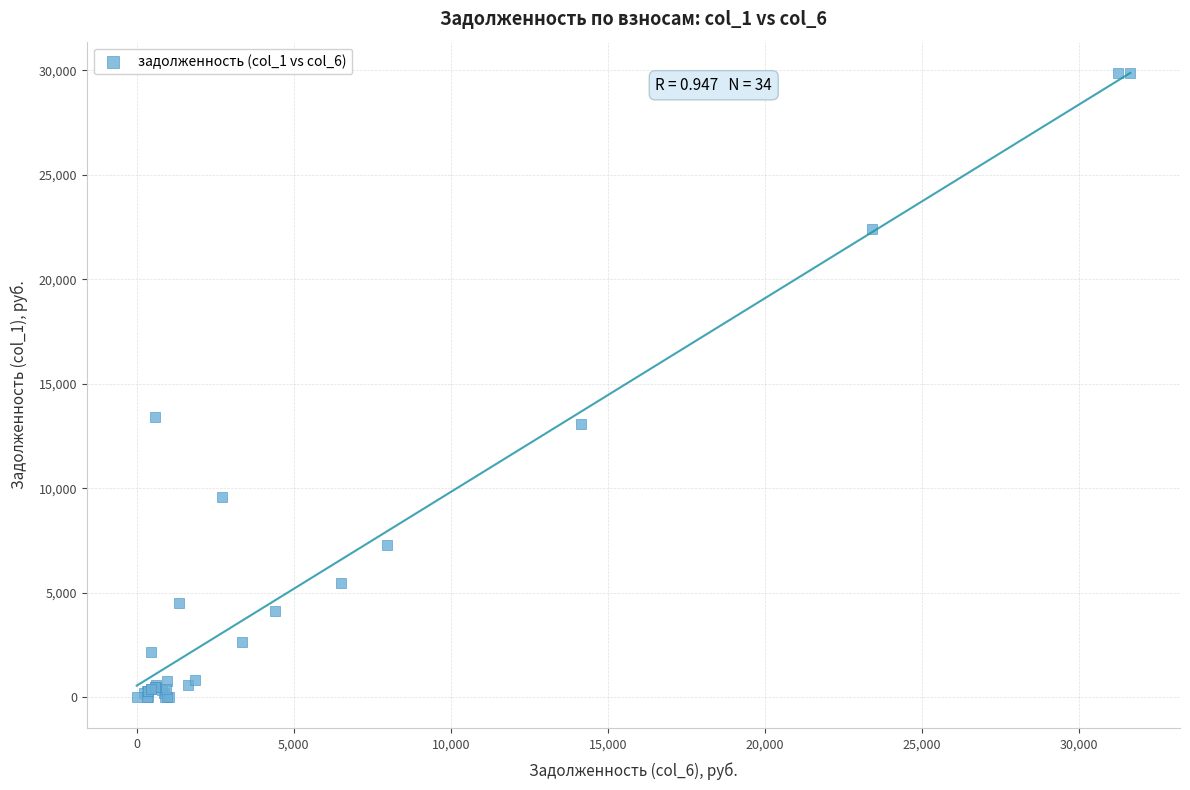

What Y value in the scatter plot is closest to 14941?

13428.9